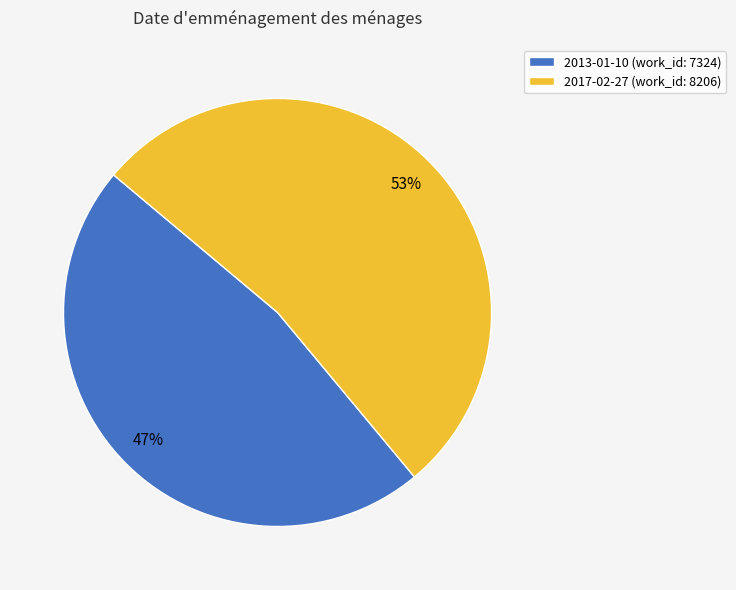

To the nearest percent, what is the combined percentage of 2017-02-27 and 2013-01-10?

100%